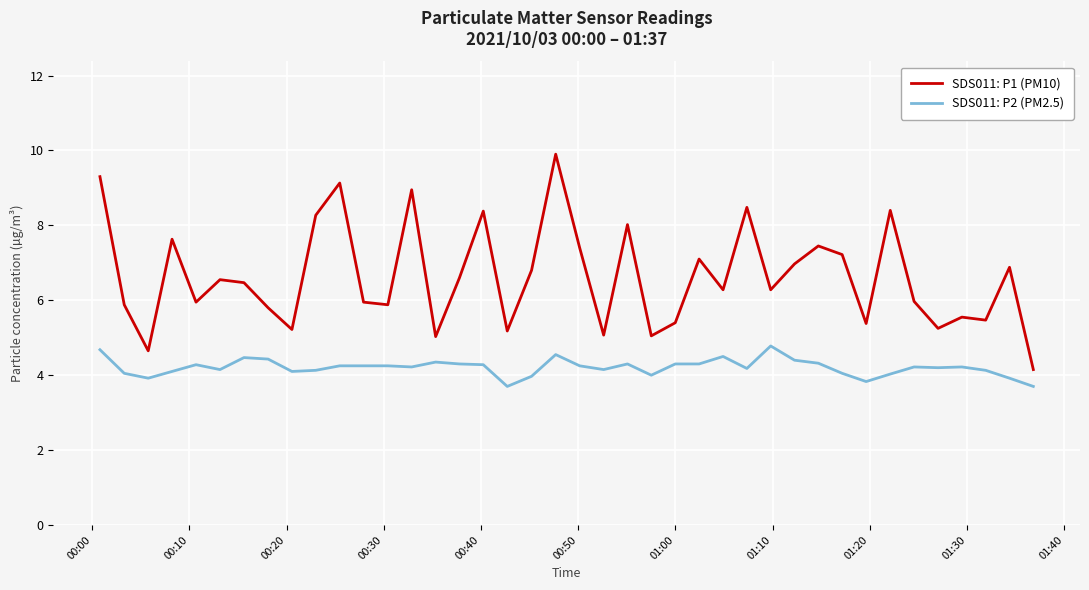

Which series has the largest total across all categories?

SDS011: P1 (PM10)